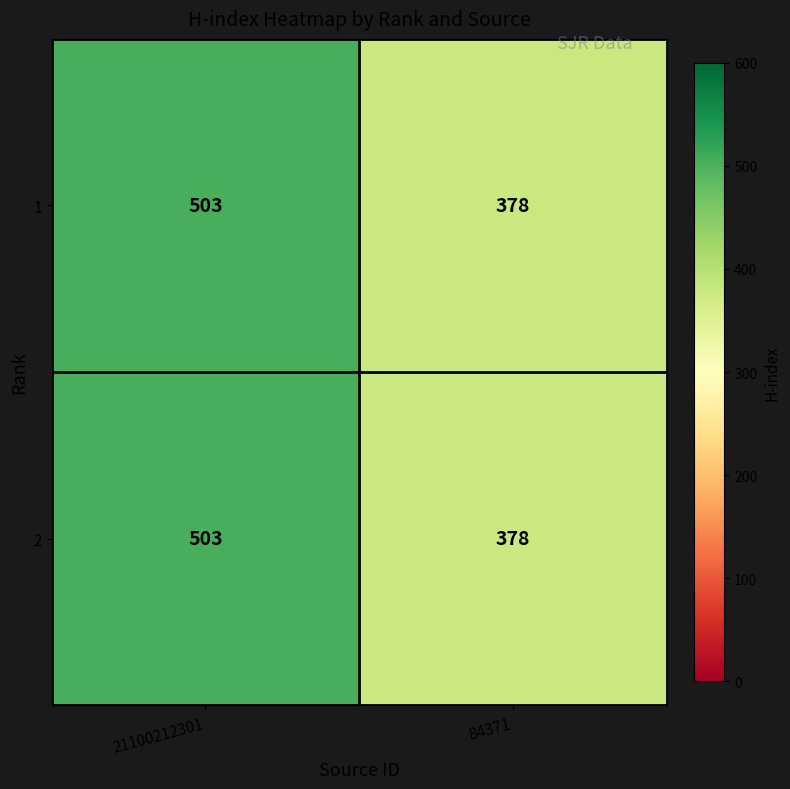

What is the maximum value shown in the chart?

503